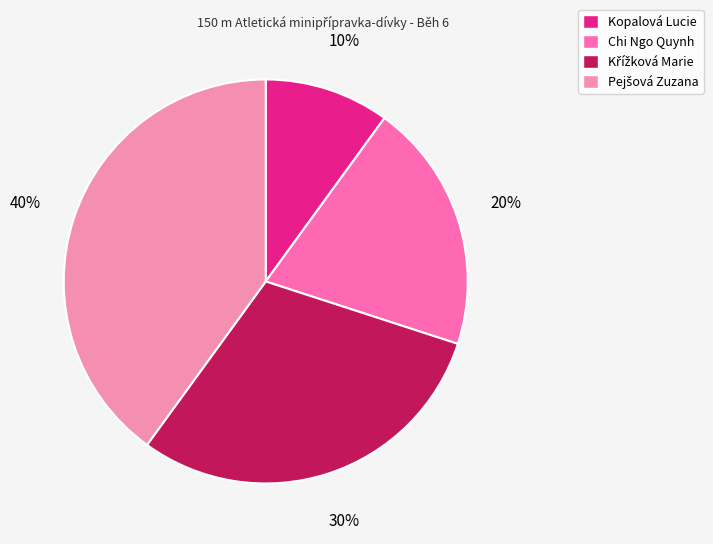

Do Chi Ngo Quynh and Pejšová Zuzana together represent more than half of the pie?

Yes